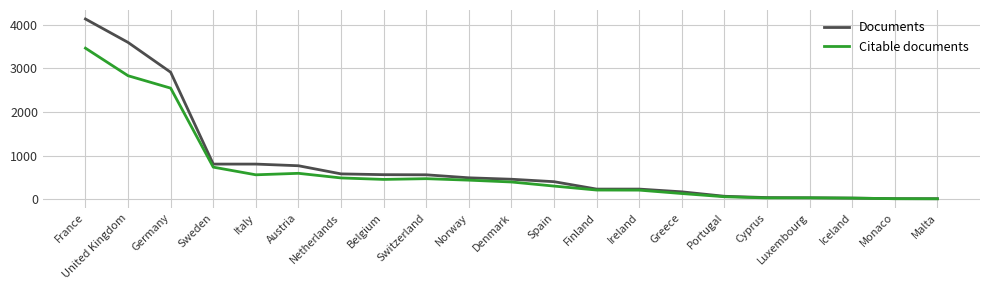

Between Italy and Belgium, which series saw the biggest shift?

Documents